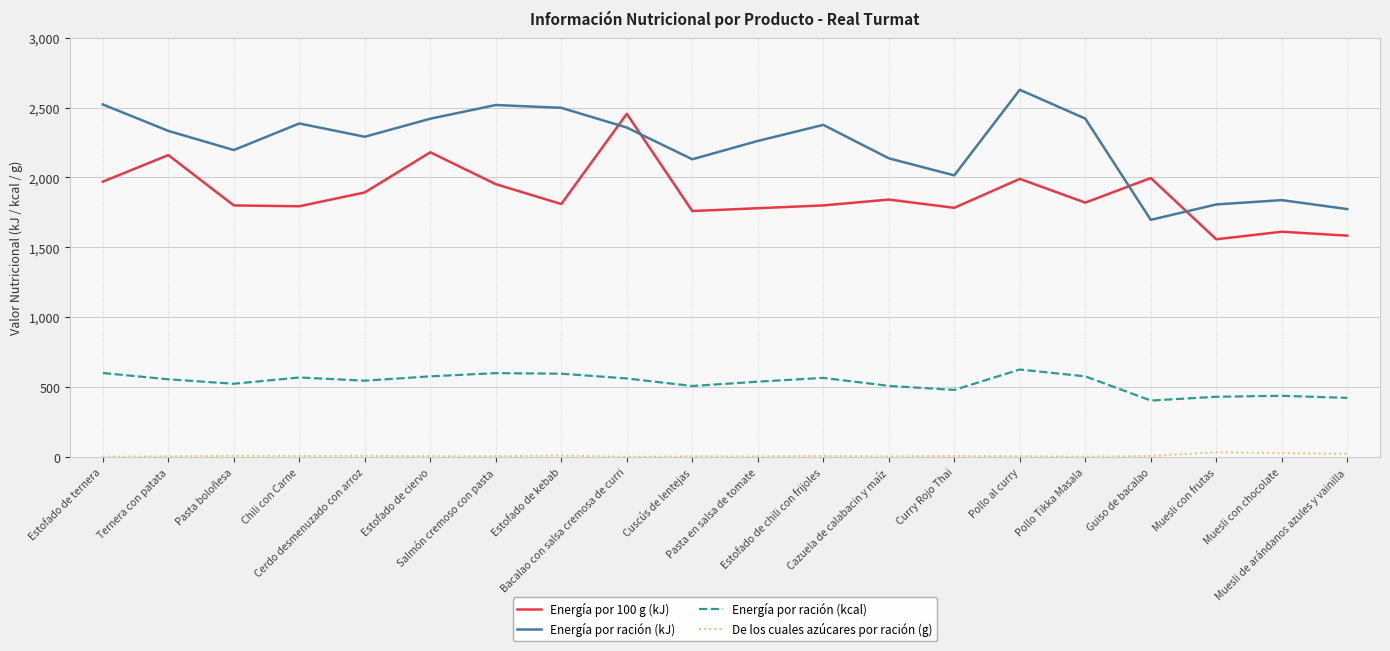

Does the chart have visible grid lines?

Yes